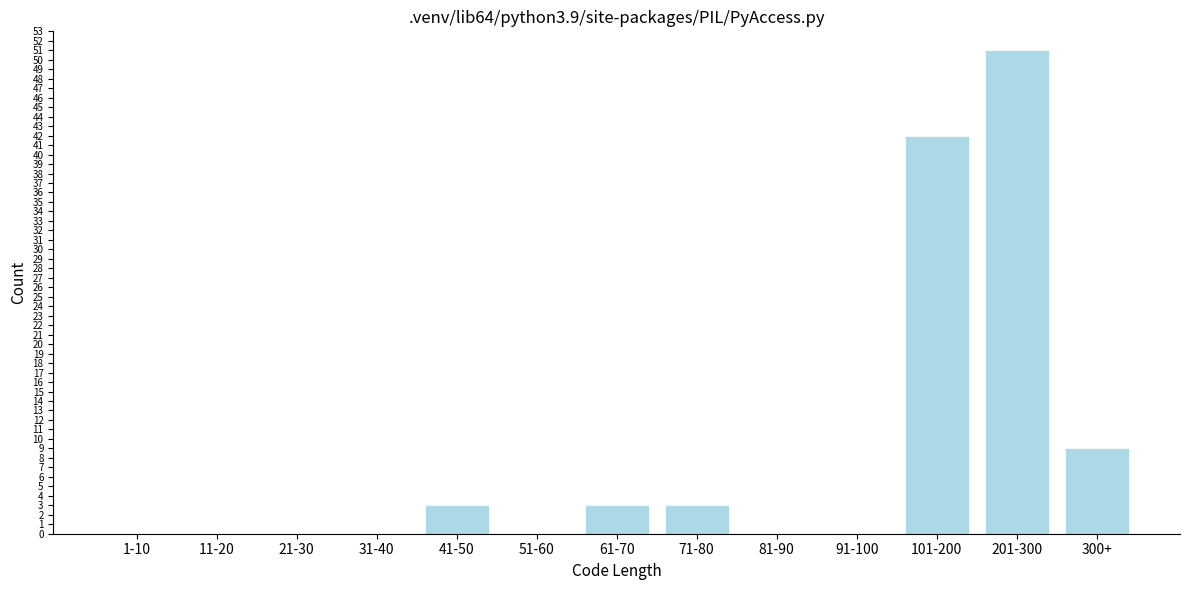

Reading right to left, what are all the values shown in this chart?

300+=9	201-300=51	101-200=42	91-100=0	81-90=0	71-80=3	61-70=3	51-60=0	41-50=3	31-40=0	21-30=0	11-20=0	1-10=0